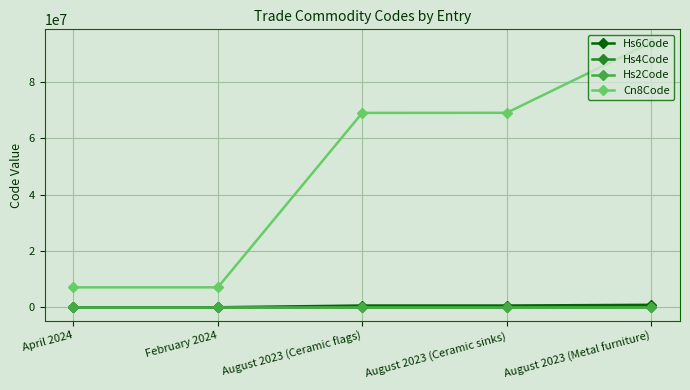

The value of Hs2Code at February 2024 is 7. True or false?

True